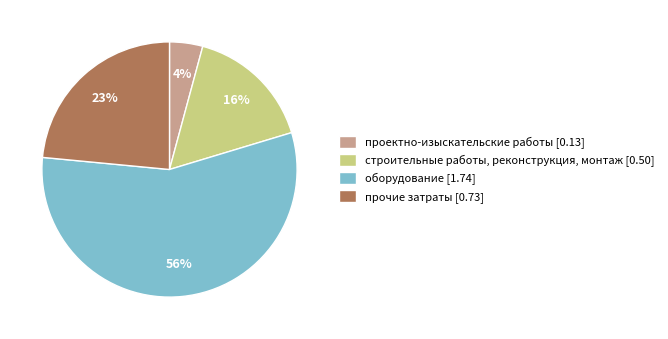

Between проектно-изыскательские работы and строительные работы, реконструкция, монтаж, which is larger?

строительные работы, реконструкция, монтаж